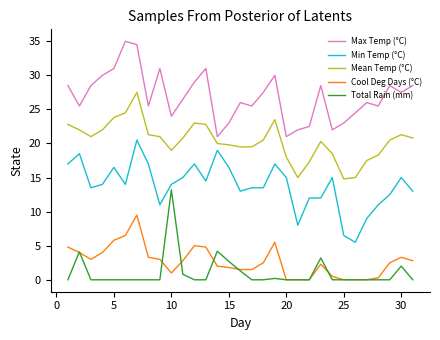

Which series has the widest spread of values?

Min Temp (°C)